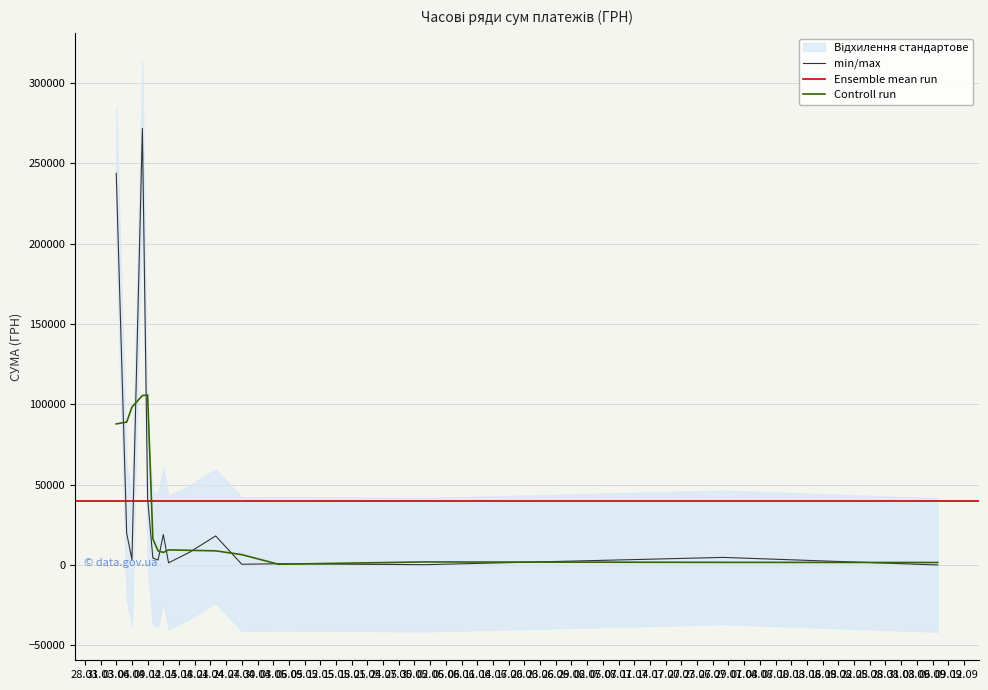

At which category does the chart reach its peak across all series?

03.04.2016